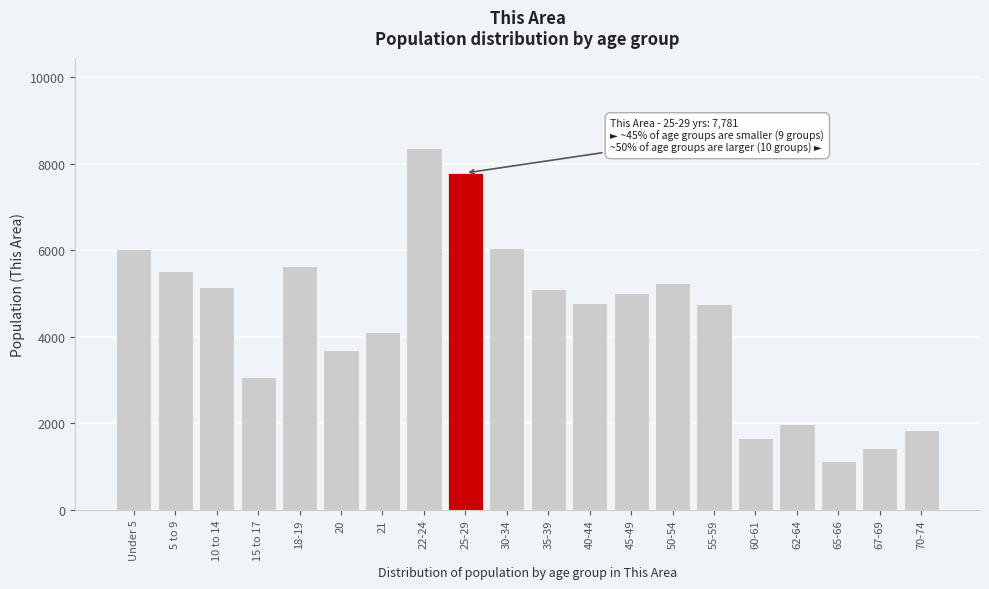

Approximately how many times larger is the value at 40-44 compared to 45-49?

1.0